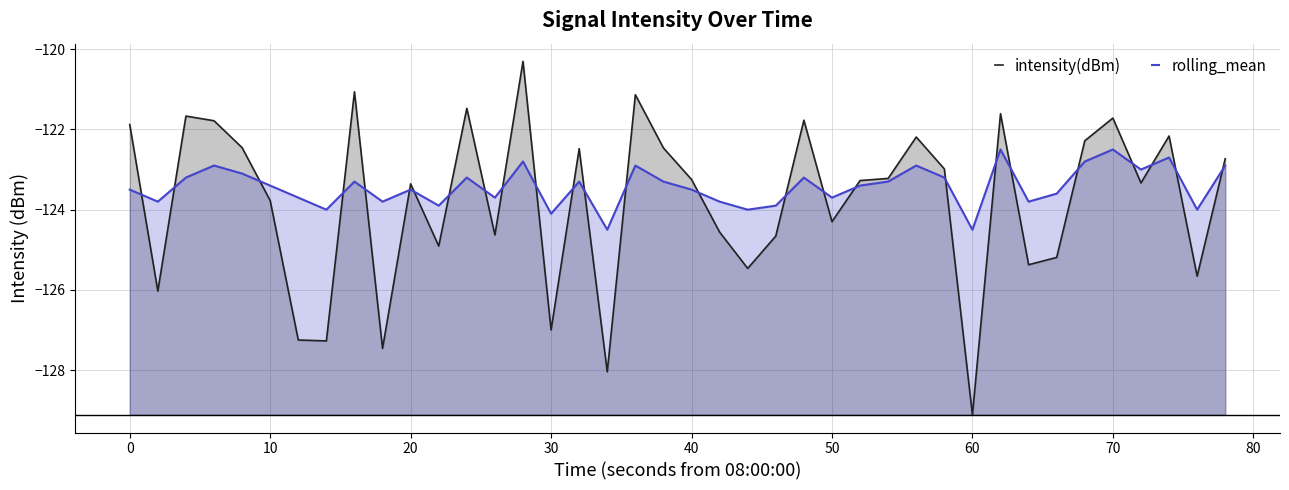

The value of intensity(dBm) at 30 is -127.0. True or false?

True